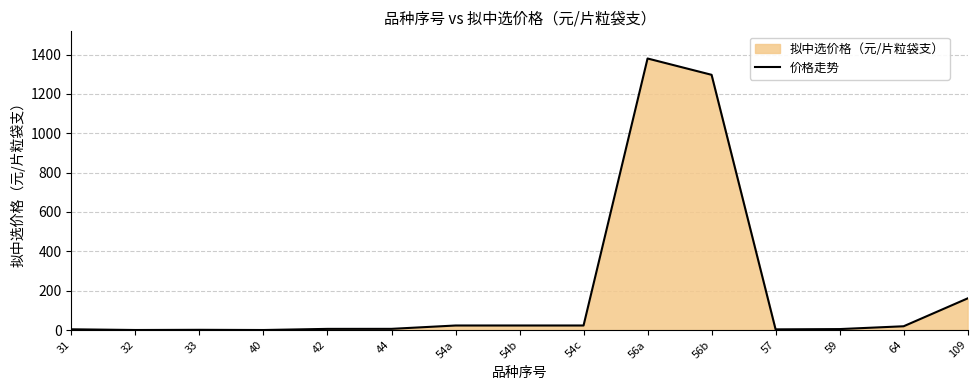

What is the difference between the maximum and minimum values?

1379.8